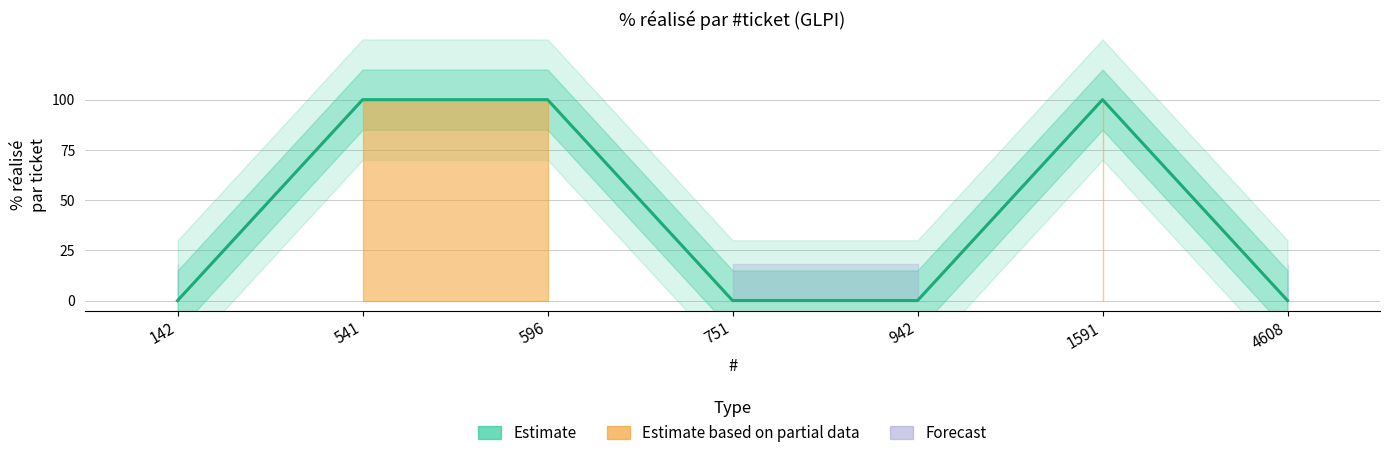

At which label is the value closest to 50?

142